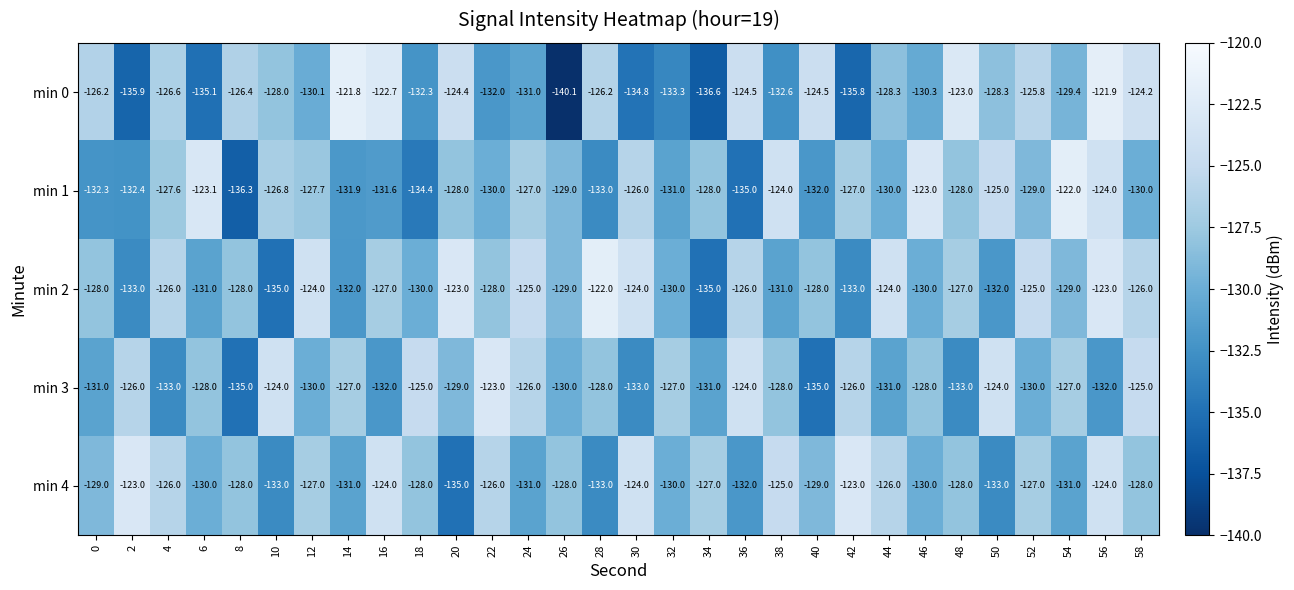

What is the total value across all series at 14?

-643.7